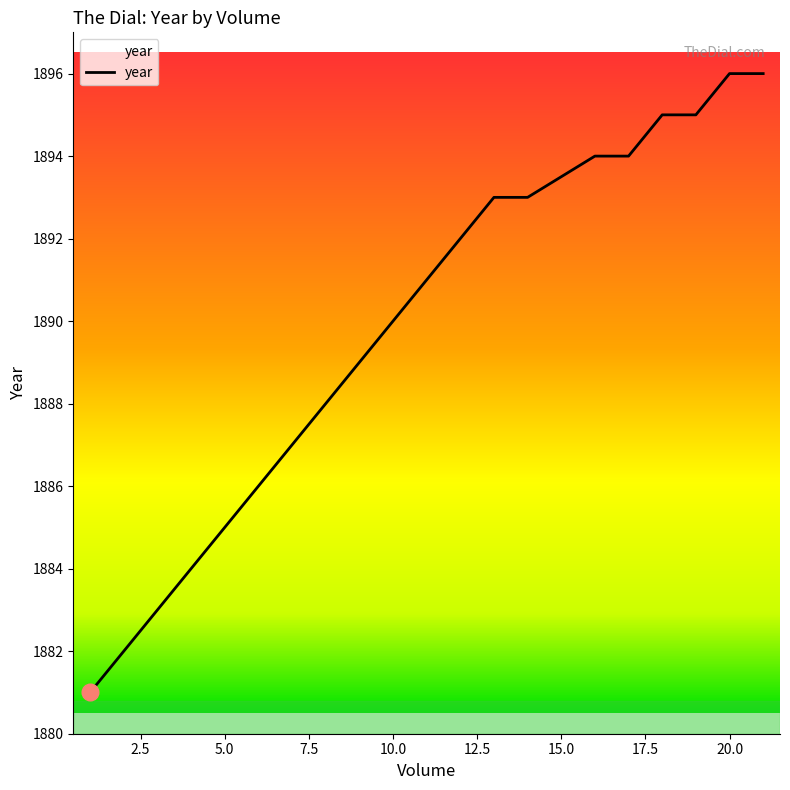

Reading left to right, extract all data points from this chart.

1881	1882	1883	1884	1885	1886	1887	1888	1889	1890	1891	1892	1893	1893	1894	1894	1895	1895	1896	1896